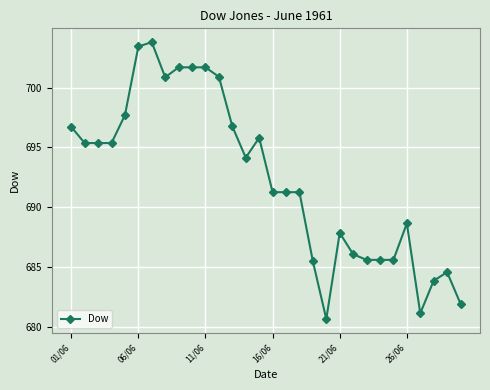

True or false: there are more than 2 points higher than both neighbors.

True